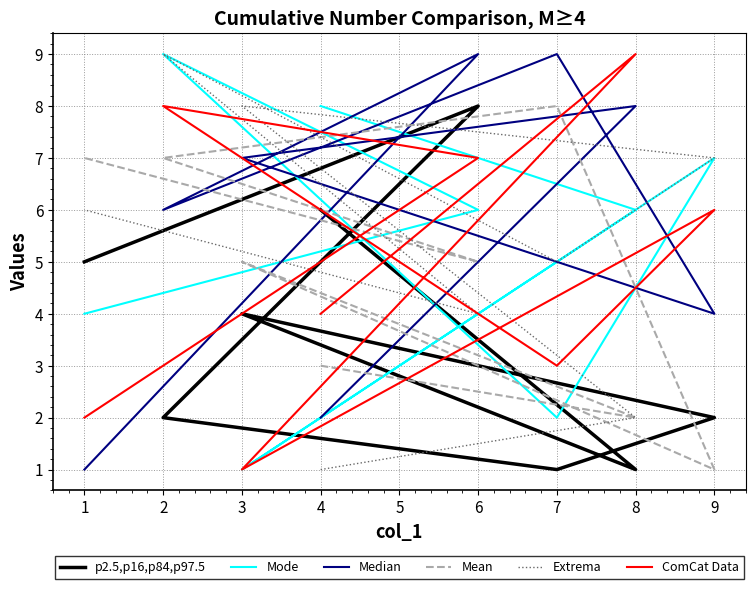

What is the value of the Mean point at the 3rd from the left?

5